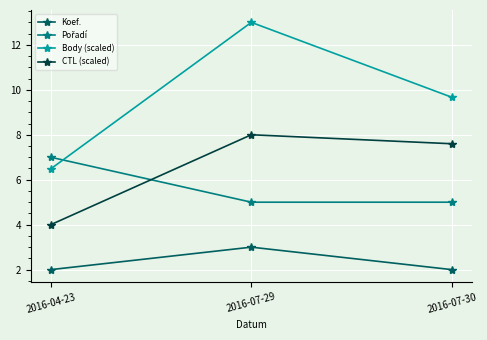

What is the minimum value shown in the chart?

2.0